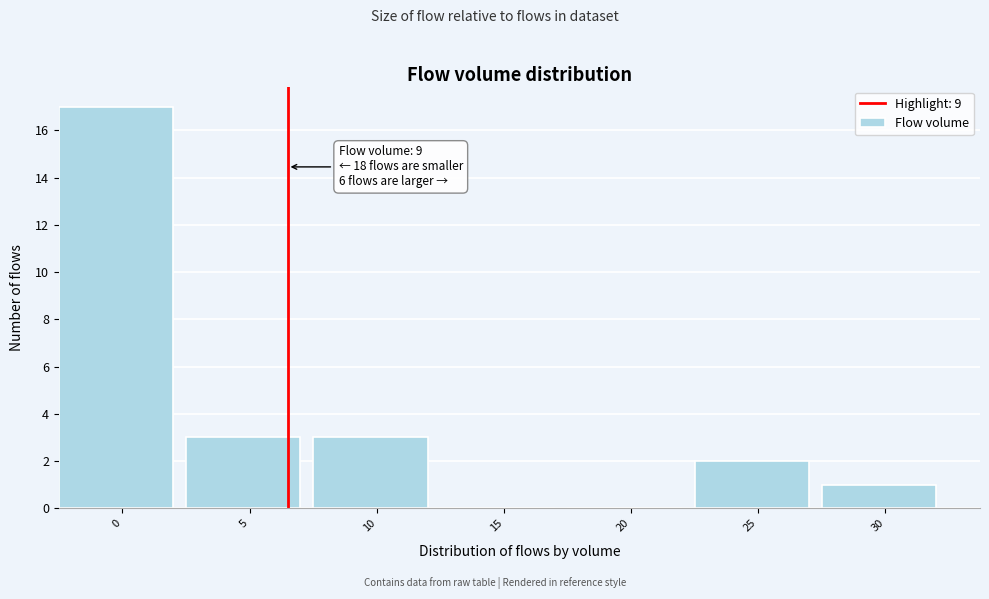

Reading left to right, what are all the values shown in this chart?

0=17	5=3	10=3	15=0	20=0	25=2	30=1